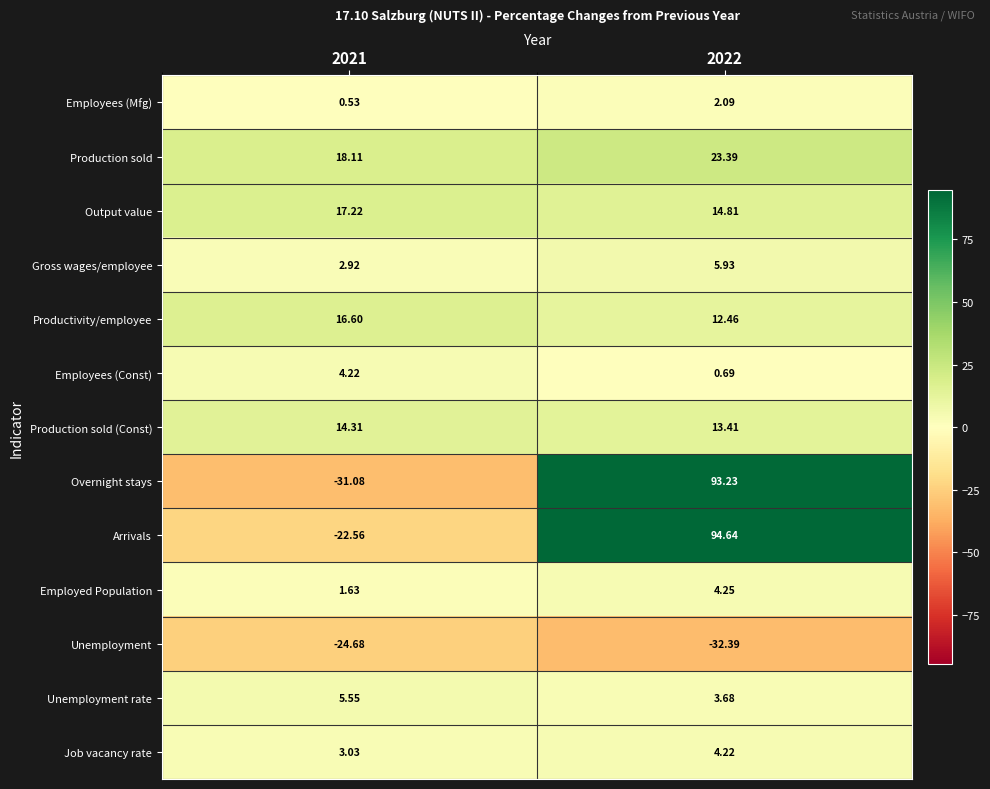

At 2021, list the series in order from largest to smallest.

Production sold, Output value, Productivity/employee, Production sold (Const), Unemployment rate, Employees (Const), Job vacancy rate, Gross wages/employee, Employed Population, Employees (Mfg), Arrivals, Unemployment, Overnight stays